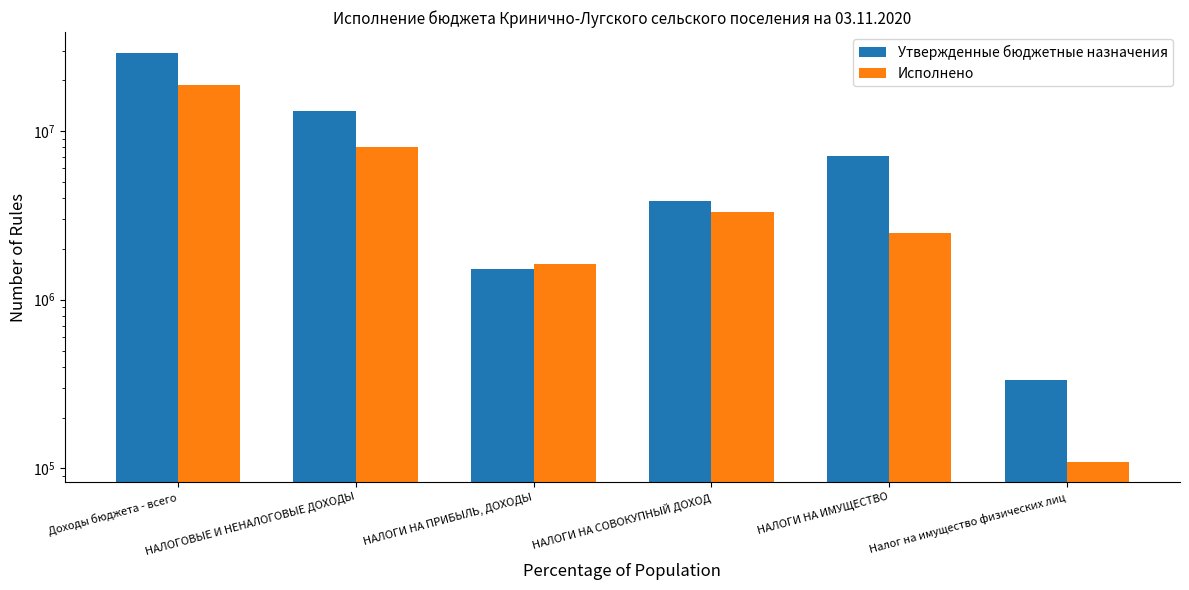

At which label does Утвержденные бюджетные назначения reach its minimum?

Налог на имущество физических лиц